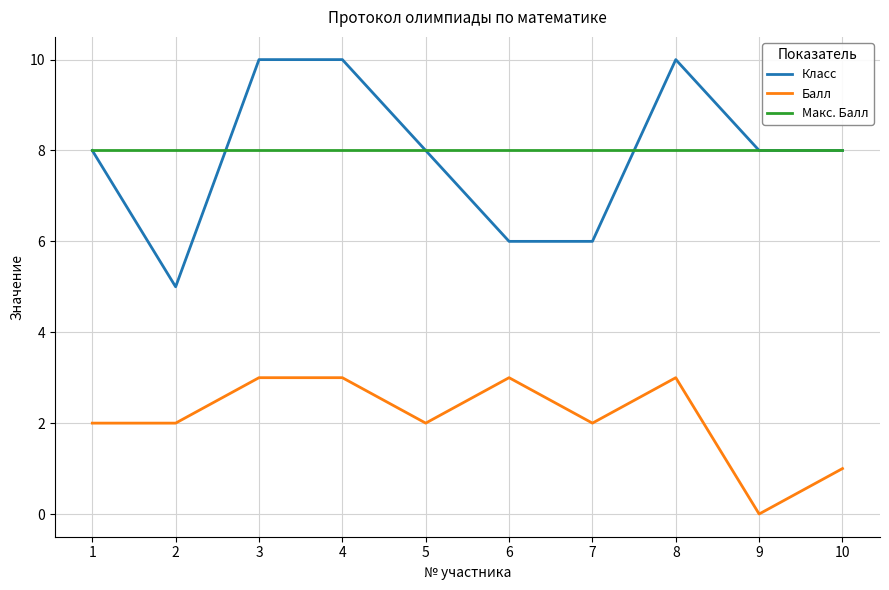

Is the value of Класс at 6 greater than the value of Балл at 9?

Yes